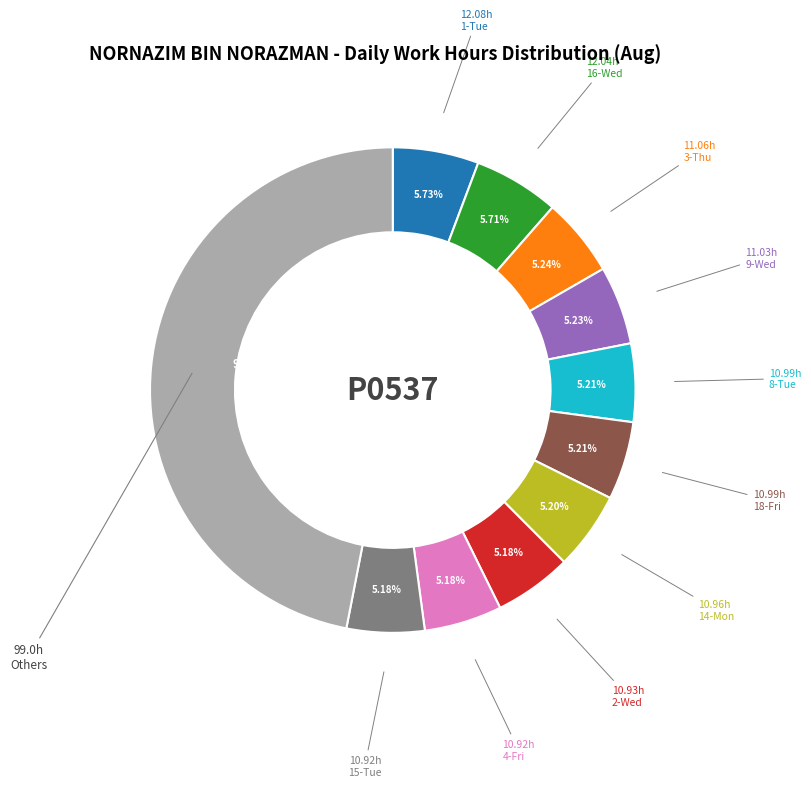

Does any single category account for the majority?

No